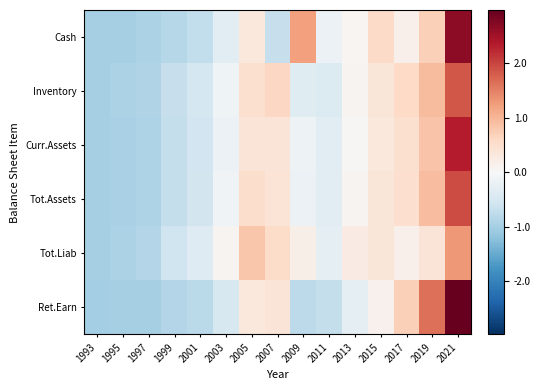

Count the number of categories in the chart.

15